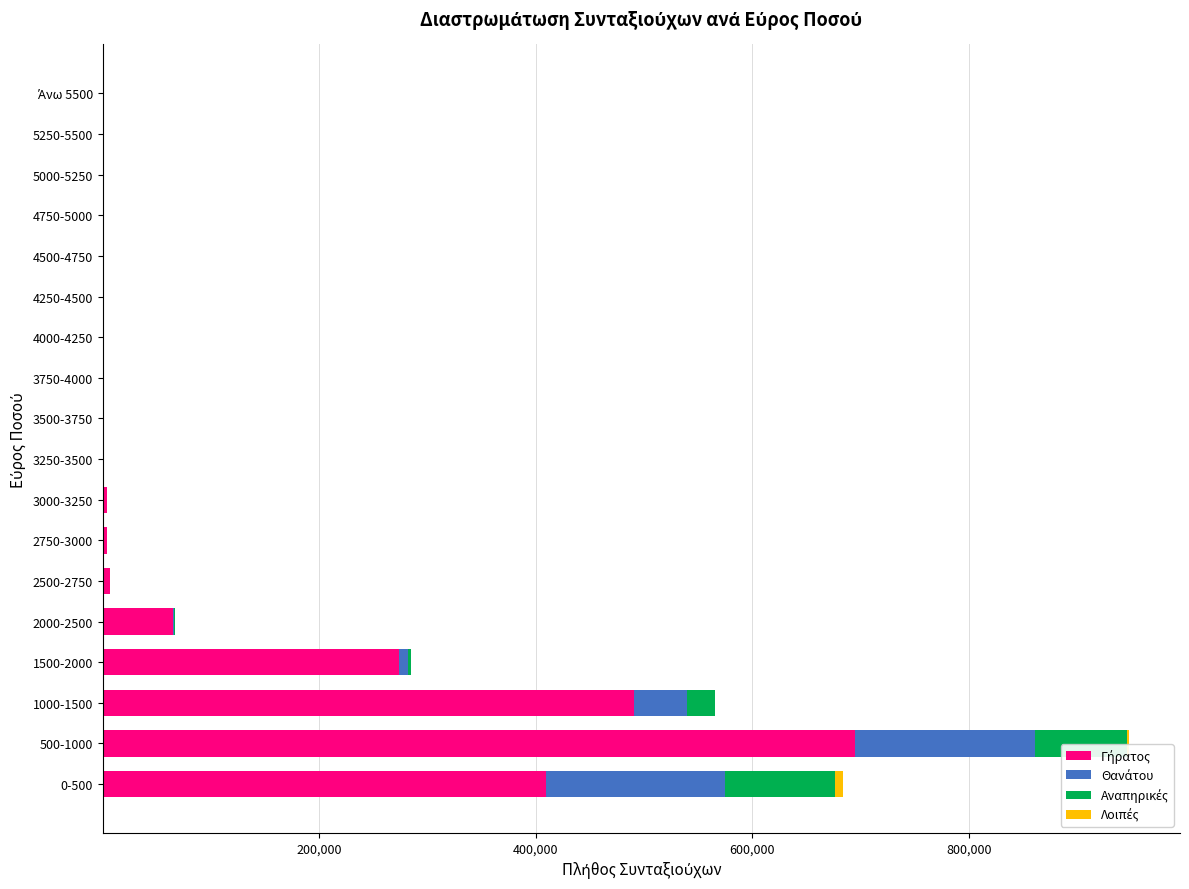

At which category is the sum across all series the highest?

500-1000